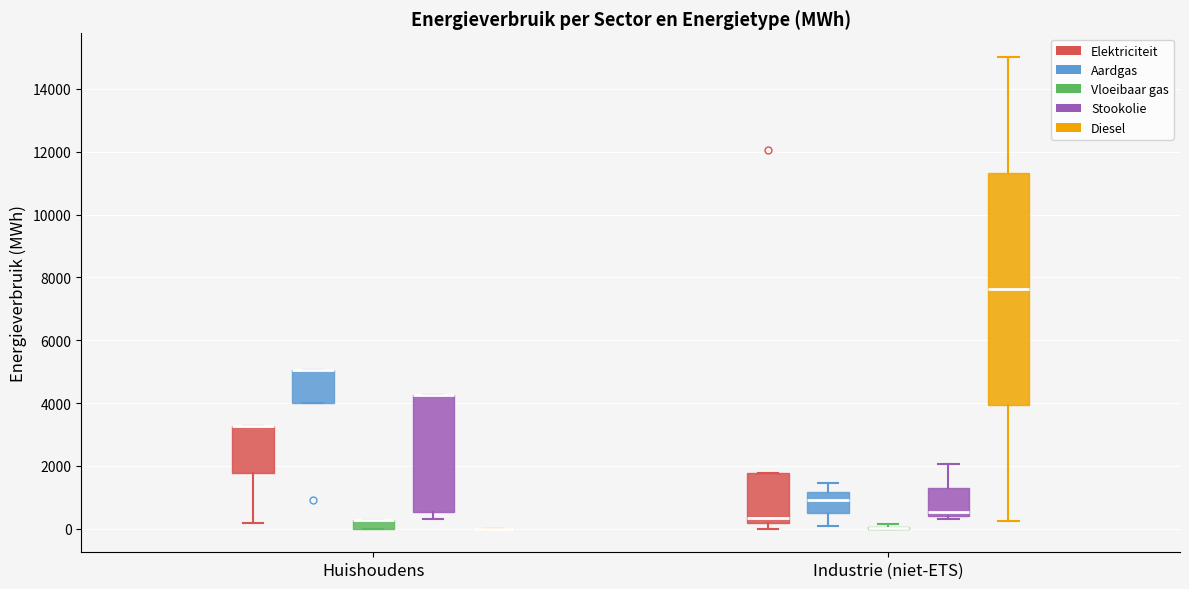

Comparing the boxes themselves (not the whiskers), which one is the tallest?

Industrie (niet-ETS) (Diesel)